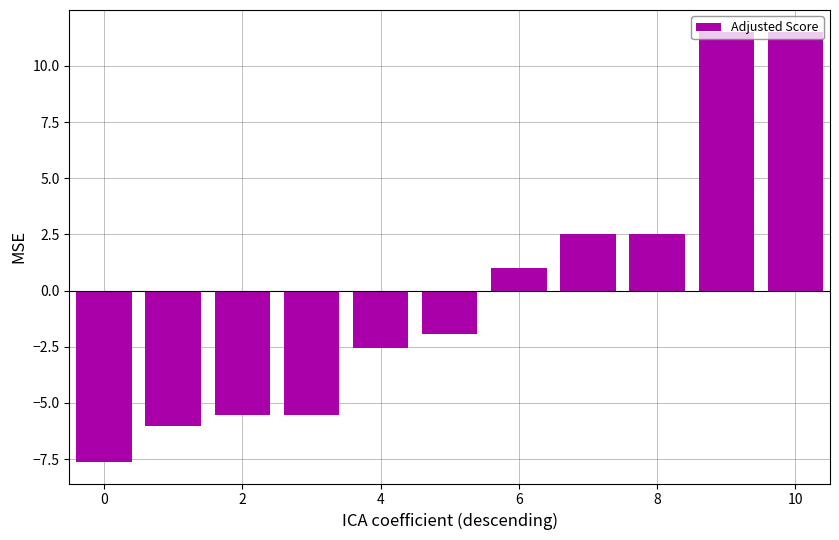

What is the greatest value displayed?

11.5